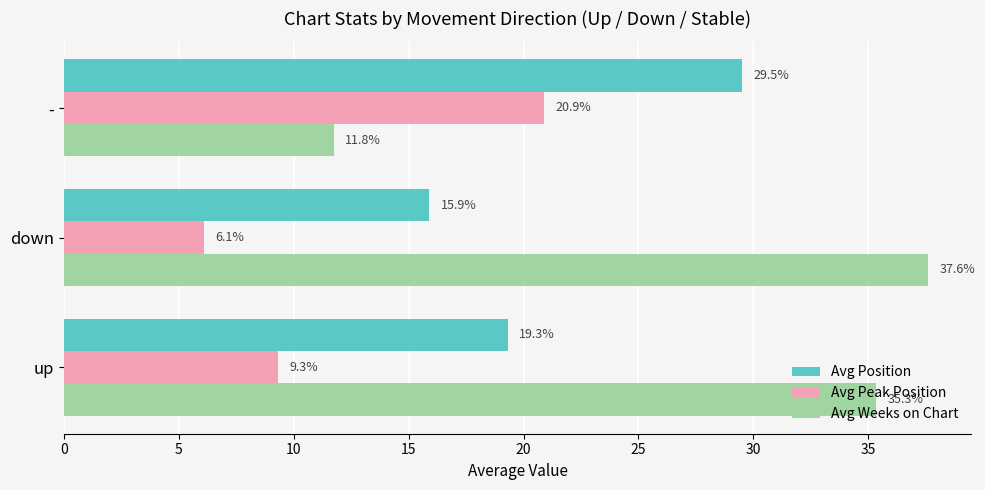

At which category does the chart reach its peak across all series?

down